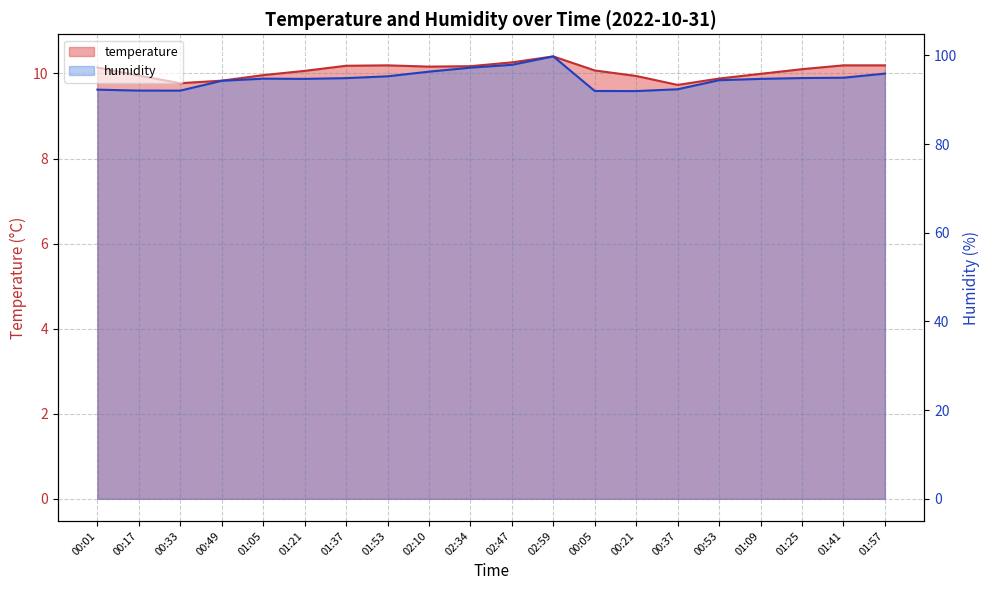

Which series has the largest range (max minus min)?

humidity